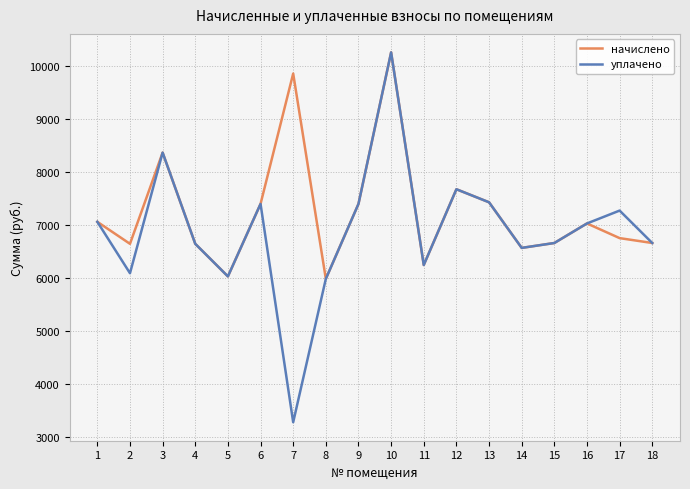

Is this an area chart (filled region under the line)?

No